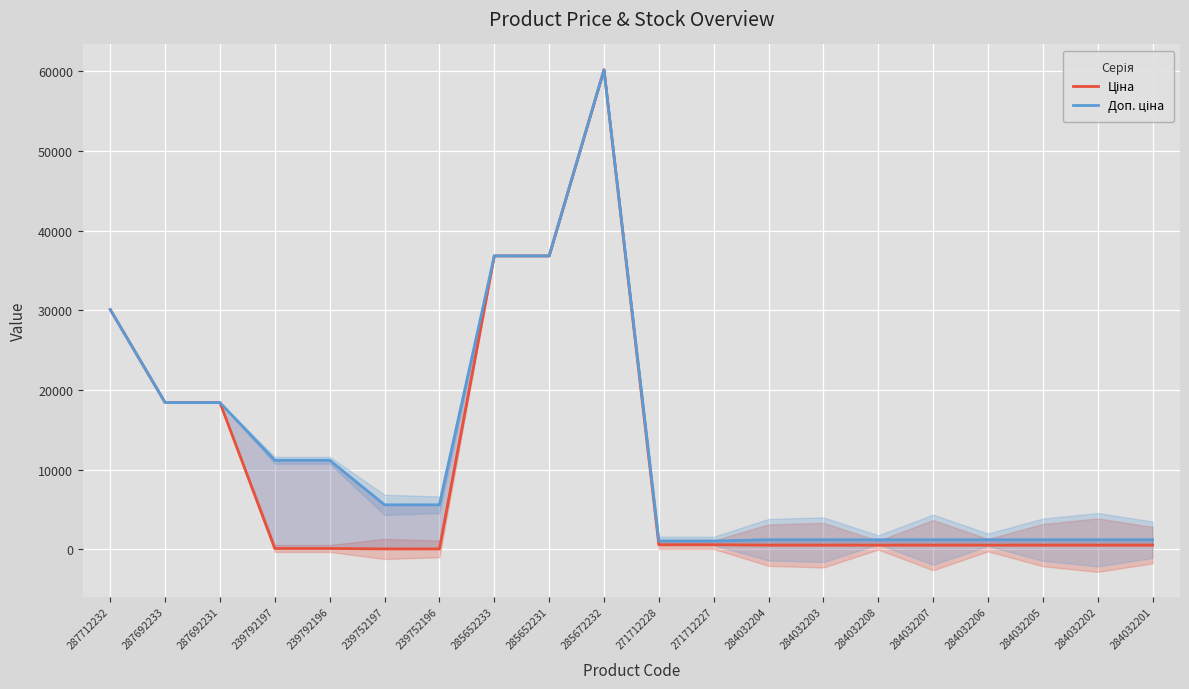

Count the number of categories in the chart.

20